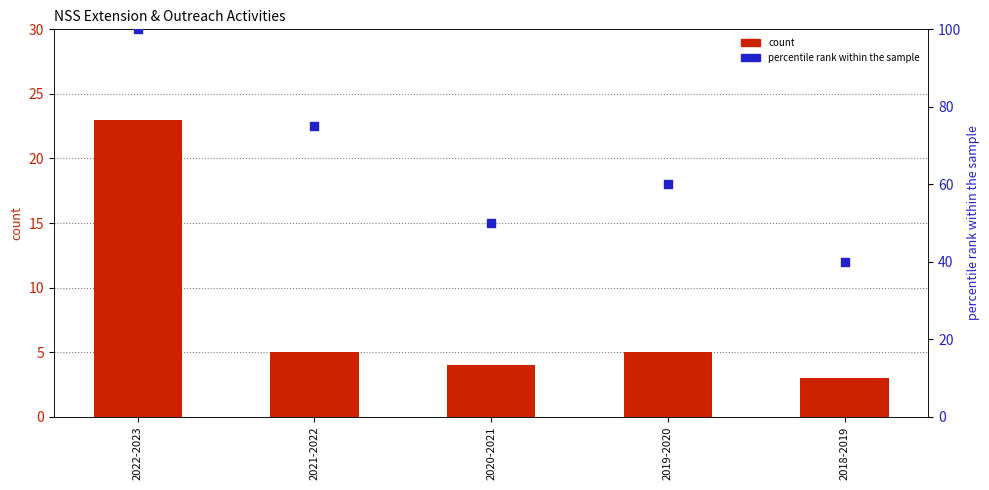

Is the value of percentile rank within the sample at 2022-2023 greater than the value of count at 2022-2023?

Yes